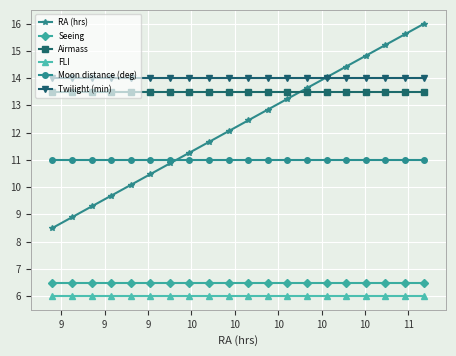

What is the minimum value shown in the chart?

6.0